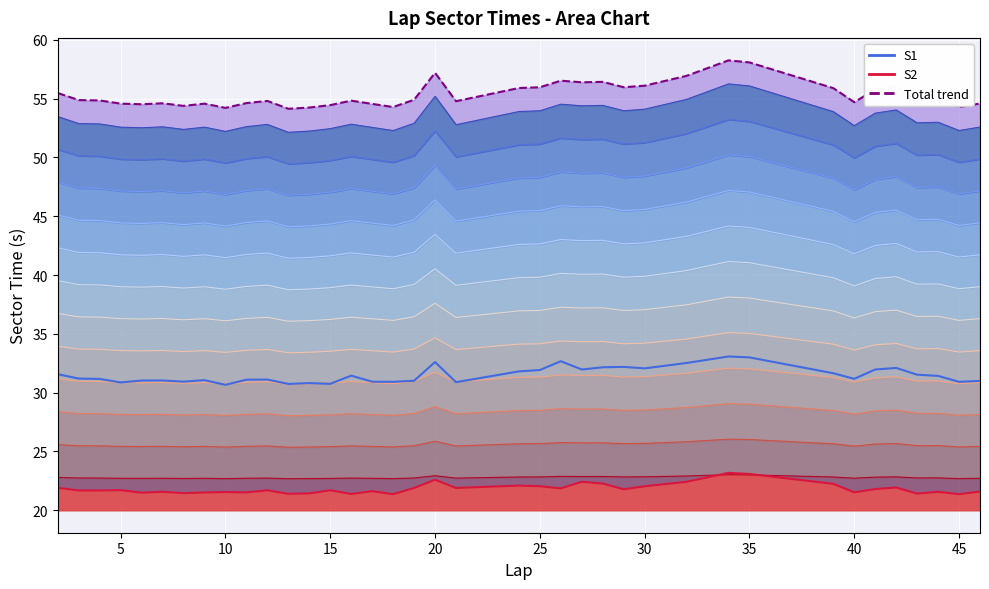

In S1 line, how many points are higher than both neighbors (excluding endpoints)?

10